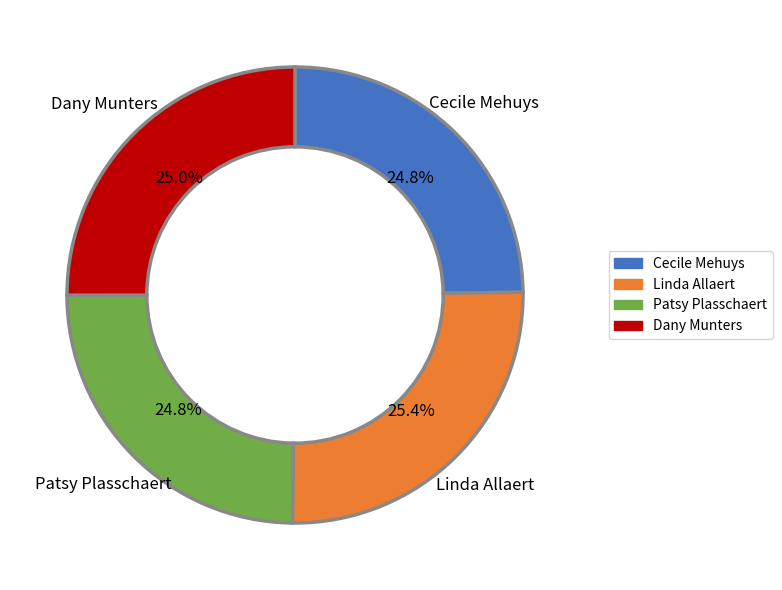

Is there any slice that represents more than half of the pie?

No